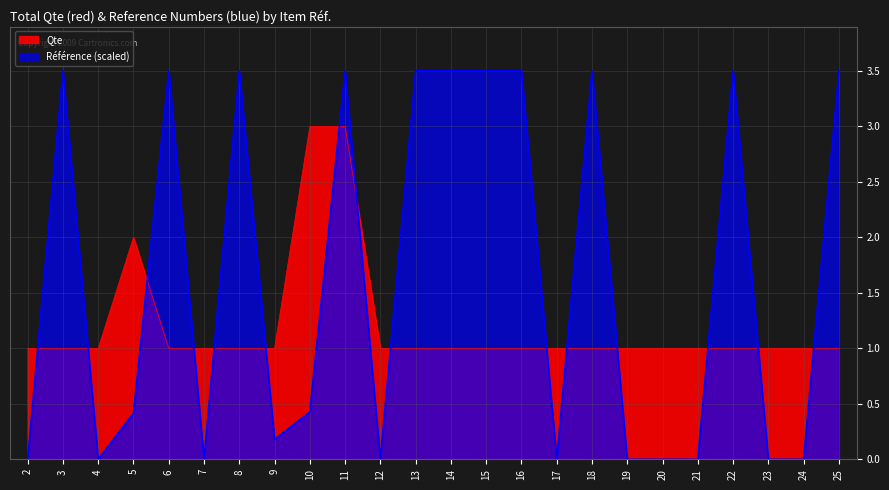

How many categories are shown in the chart?

24